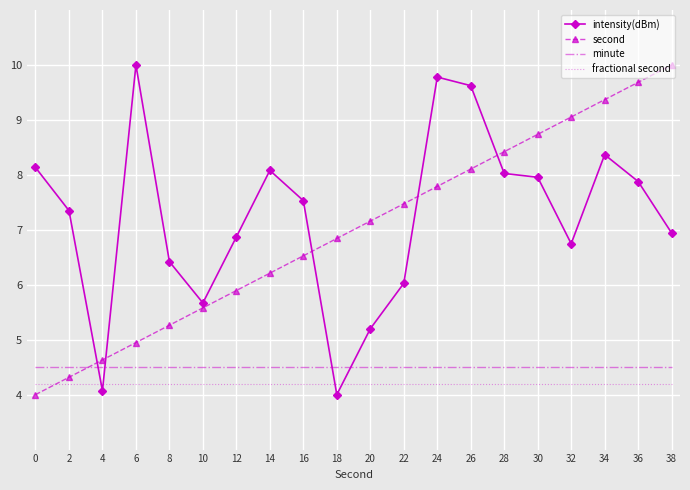

Is the value of second at 12 greater than the value of minute at 38?

Yes